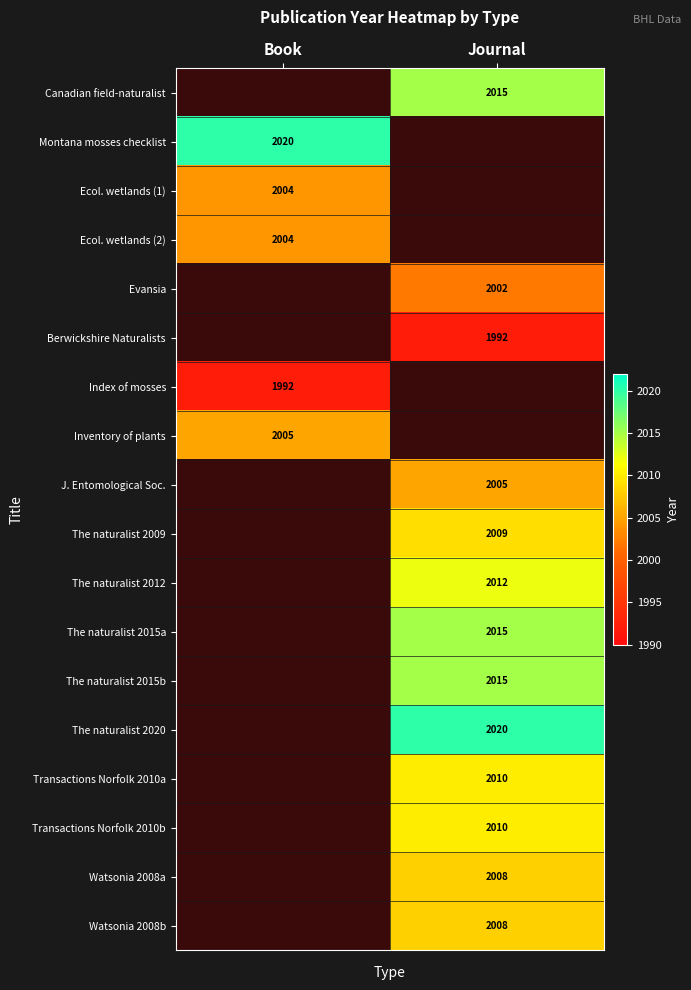

True or false: The naturalist 2012 has a value of 2012 at Journal.

True